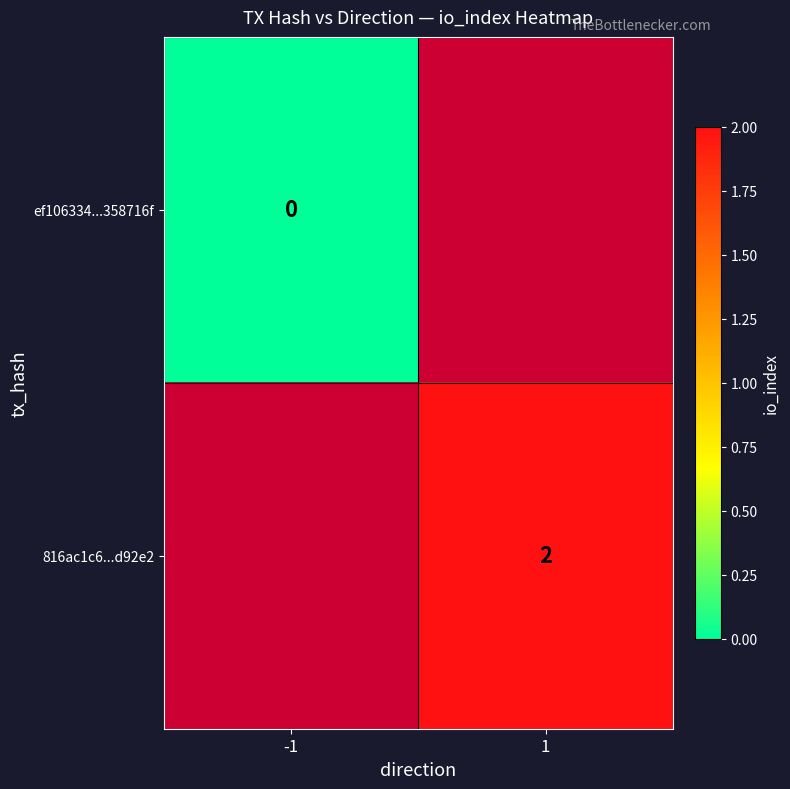

The 816ac1c6...d92e2 series shows 2 at 1. True or false?

True